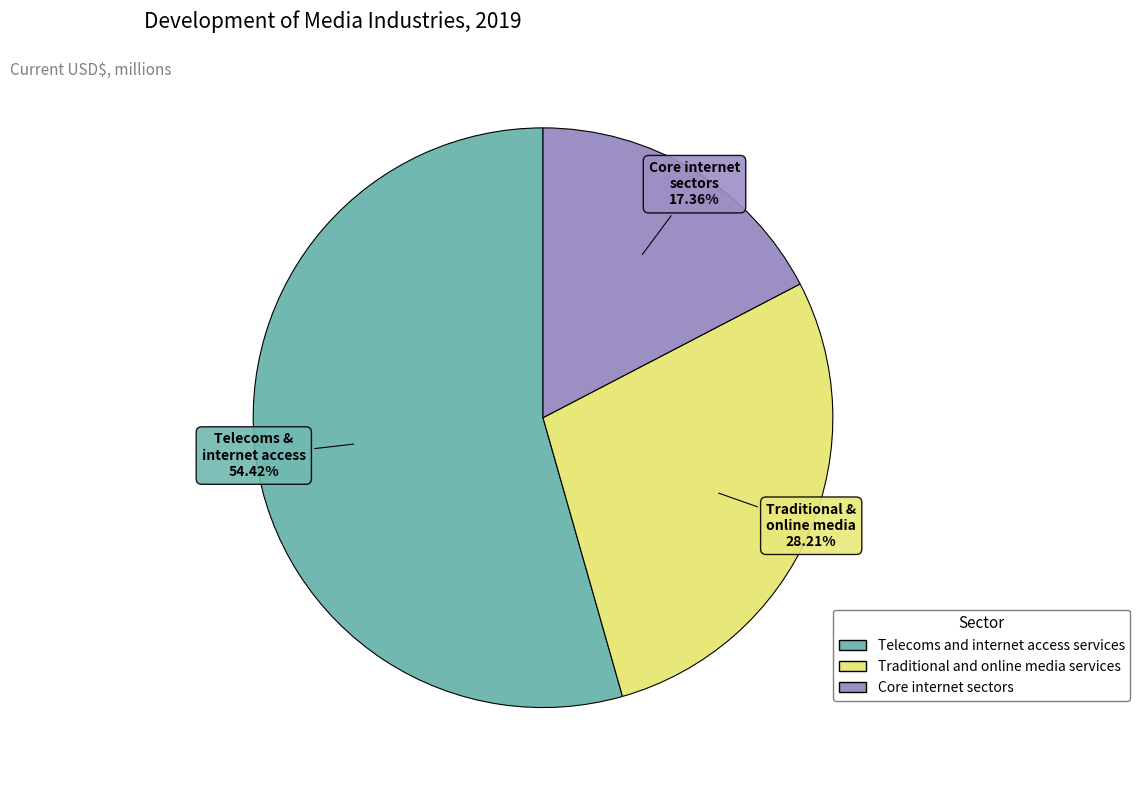

Count the number of slices in the pie.

3